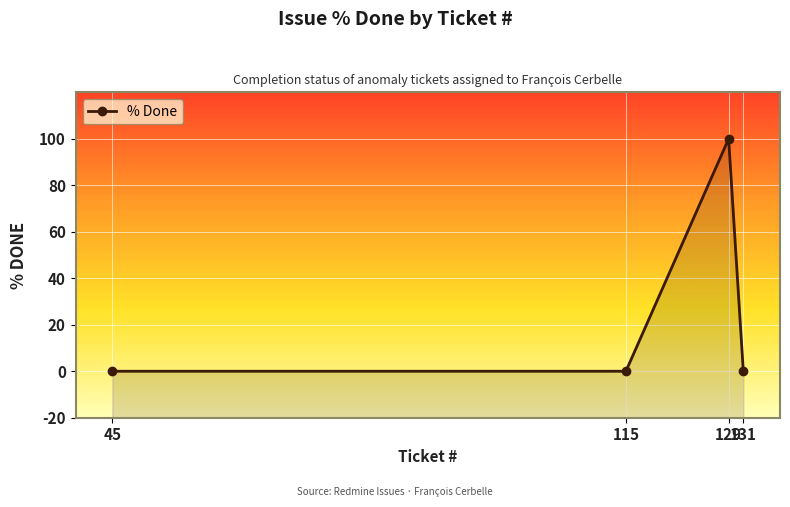

Count the number of categories in the chart.

4